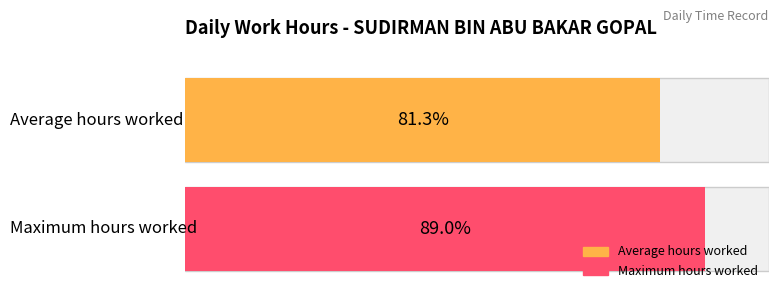

True or false: Average utilization has a value of 5.3 at 7.

False